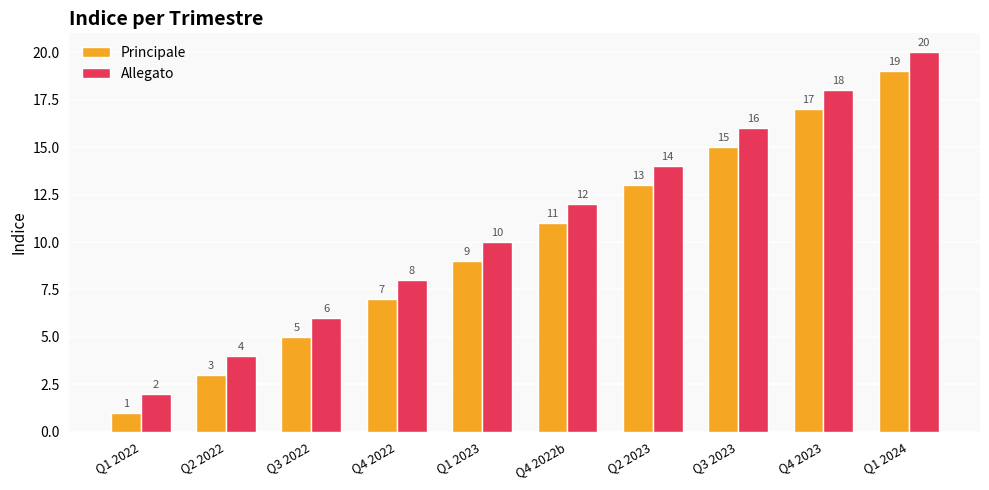

Which category has the lowest value in the Principale series?

Q1 2022